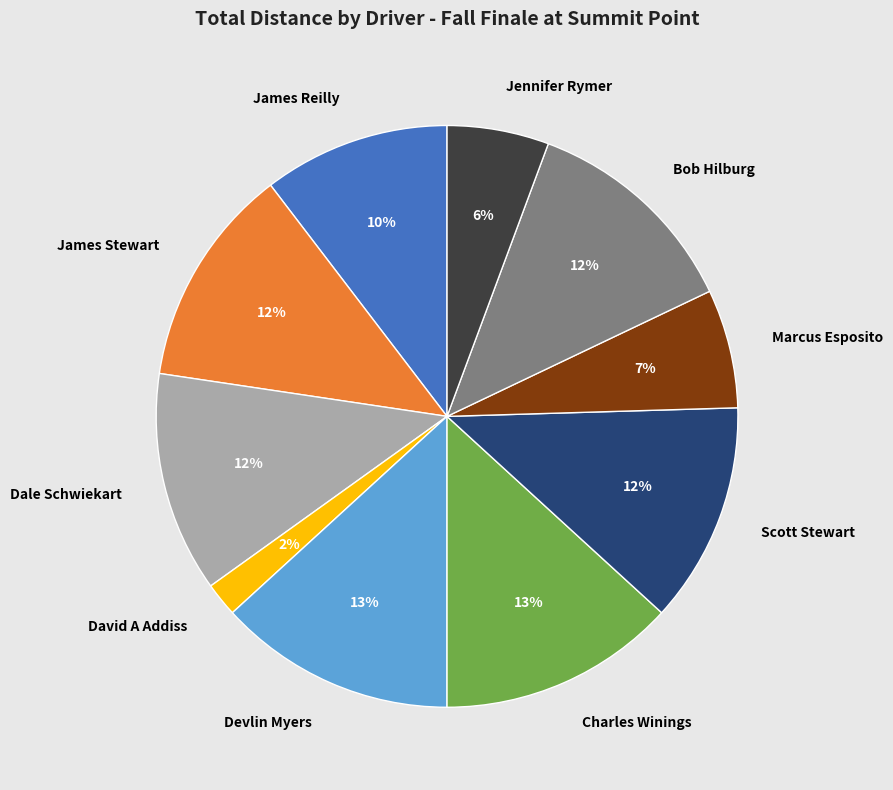

Do Marcus Esposito and Dale Schwiekart together represent more than half of the pie?

No